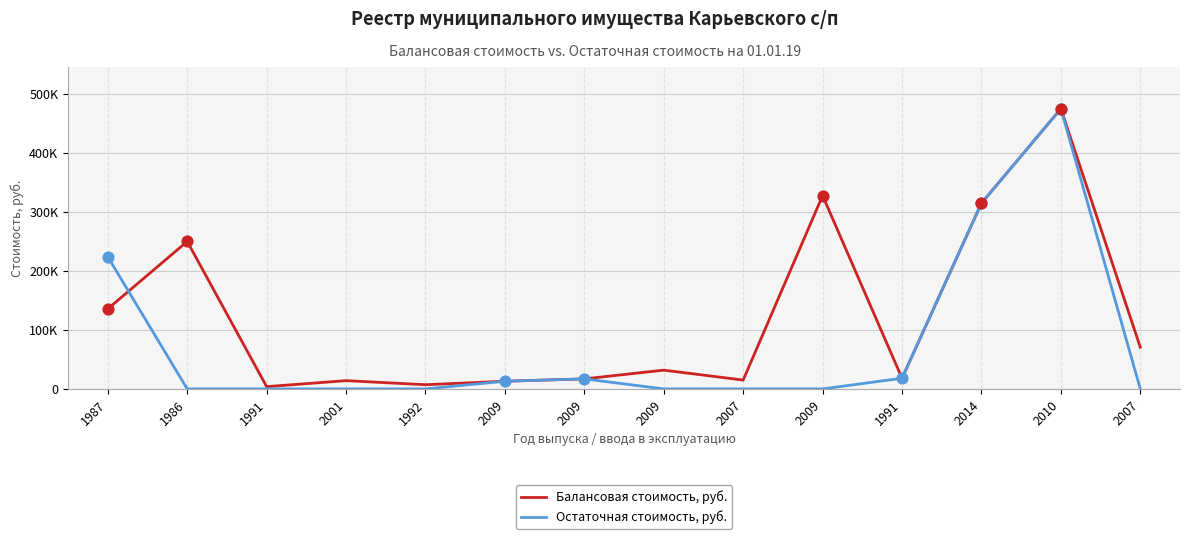

What are all the series names shown in the legend?

Балансовая стоимость, руб., Остаточная стоимость, руб.